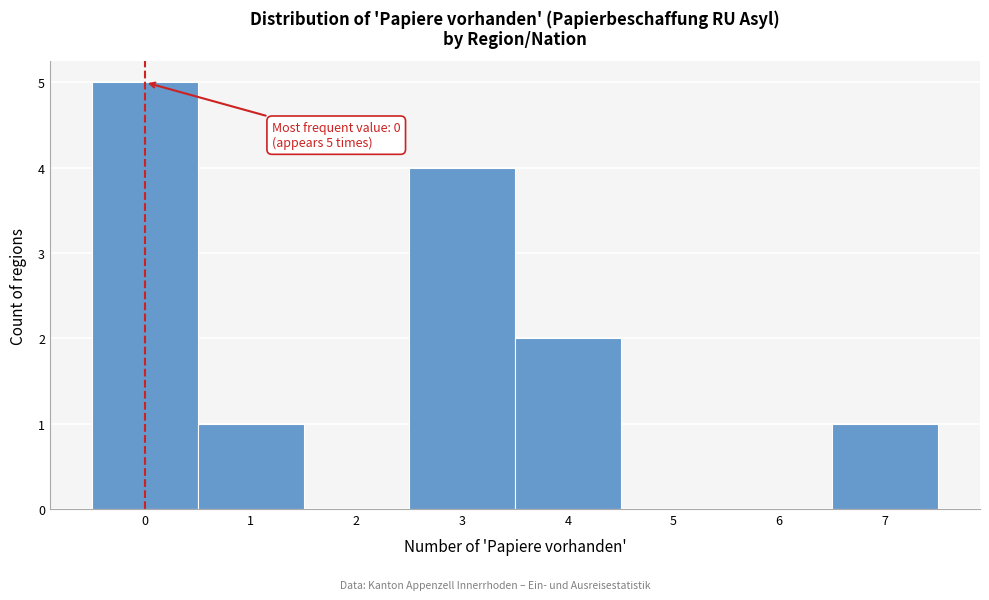

Over which range of the x-axis is the bar tallest?

-0.5 to 0.5